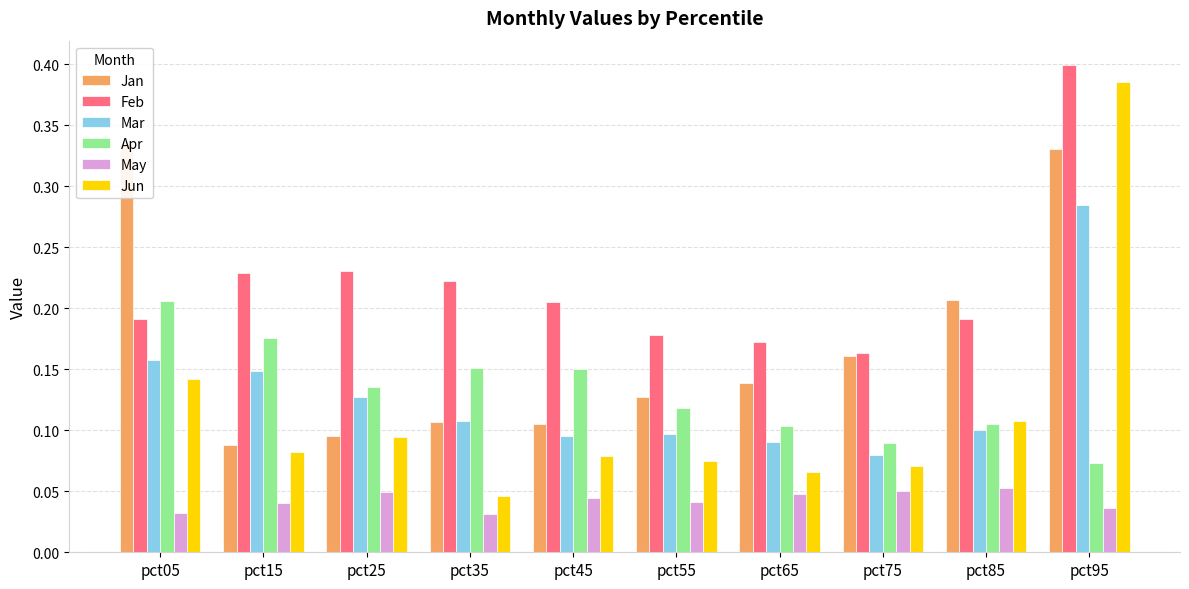

True or false: Jan has a value of 0.5 at pct95.

False